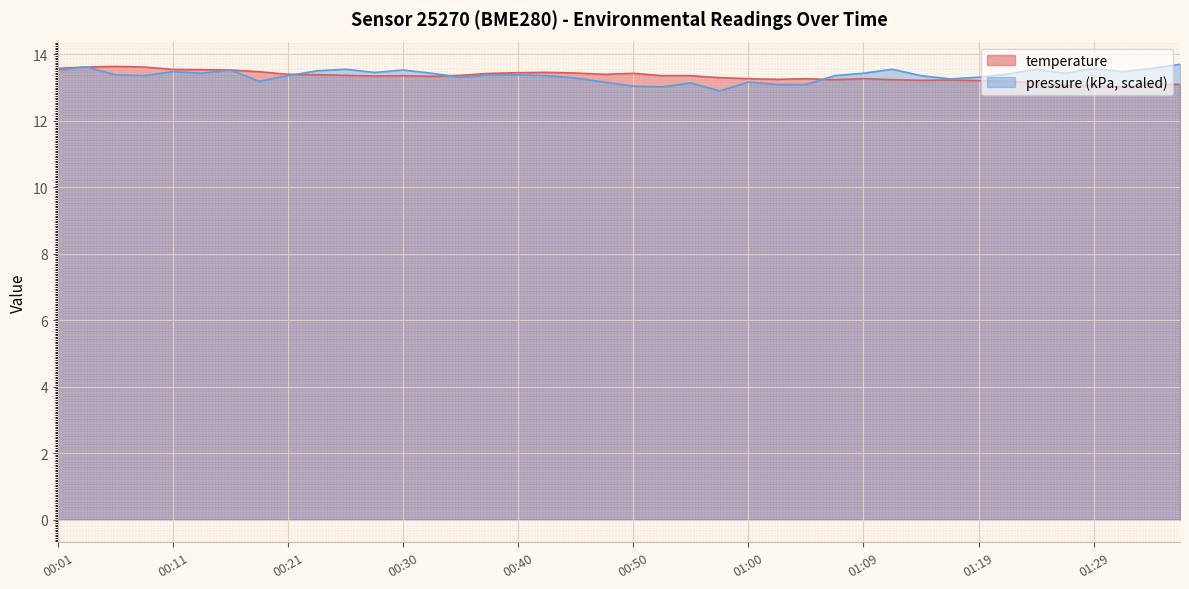

What is the label of the 31st point from the left?

01:14